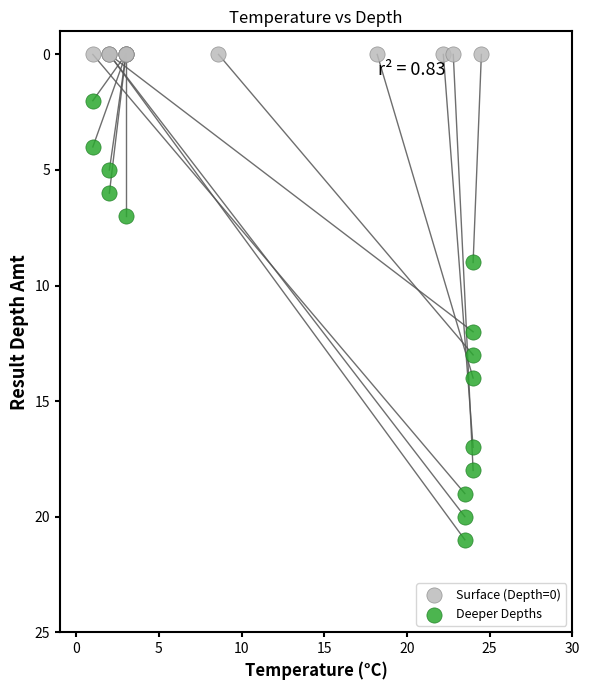

Which series contains the highest Y value?

Deeper Depths